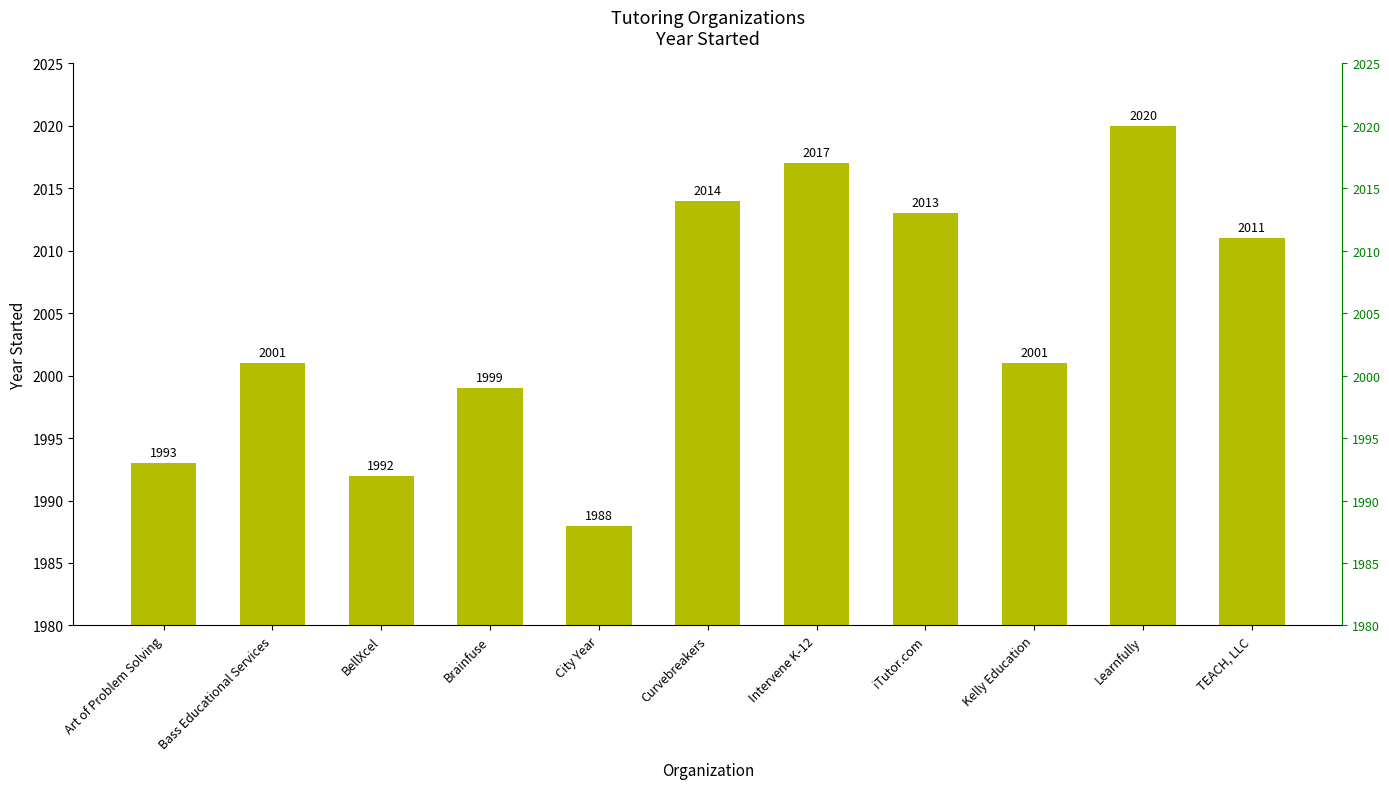

Rank the categories by value from highest to lowest.

Learnfully, Intervene K-12, Curvebreakers, iTutor.com, TEACH, LLC, Bass Educational Services, Kelly Education, Brainfuse, Art of Problem Solving, BellXcel, City Year